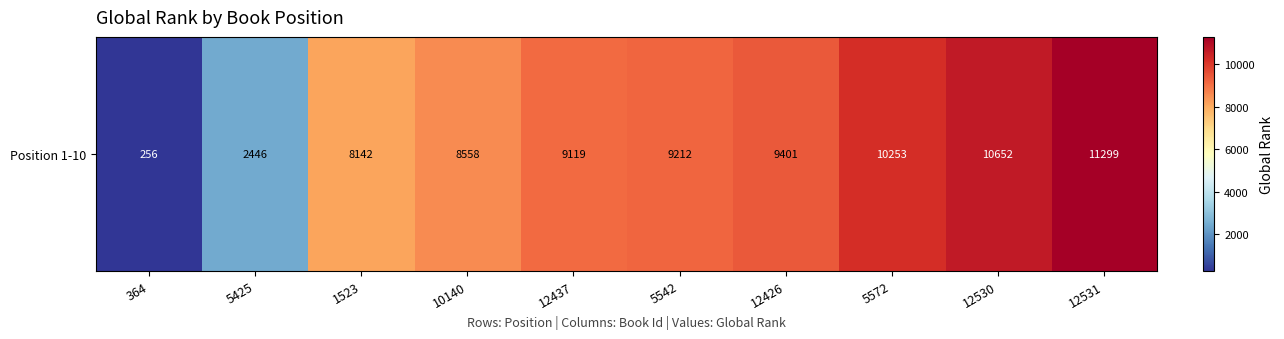

Reading right to left, extract all data points from this chart.

11299	10652	10253	9401	9212	9119	8558	8142	2446	256